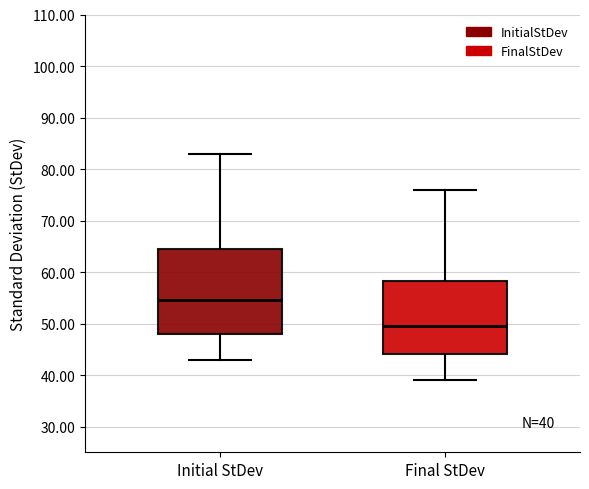

Which box's median line is the lowest?

Final StDev